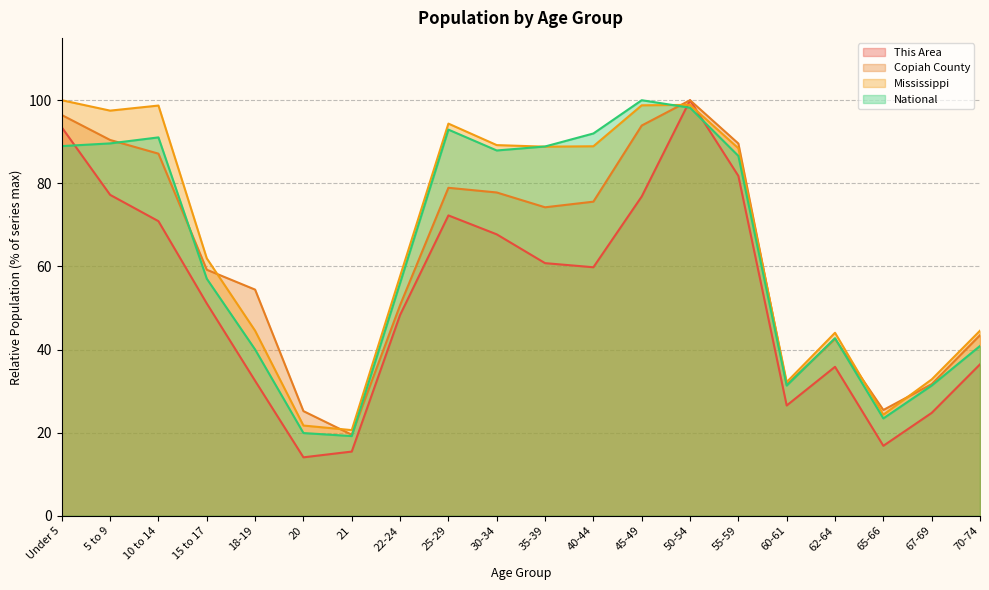

How many interior local valleys does the Copiah County series have?

4